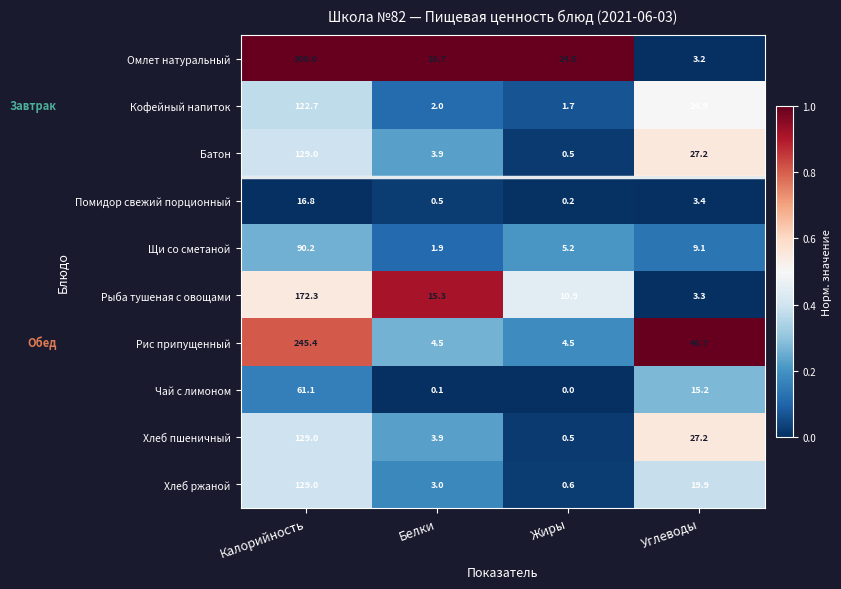

At which category does the chart reach its minimum across all series?

Жиры